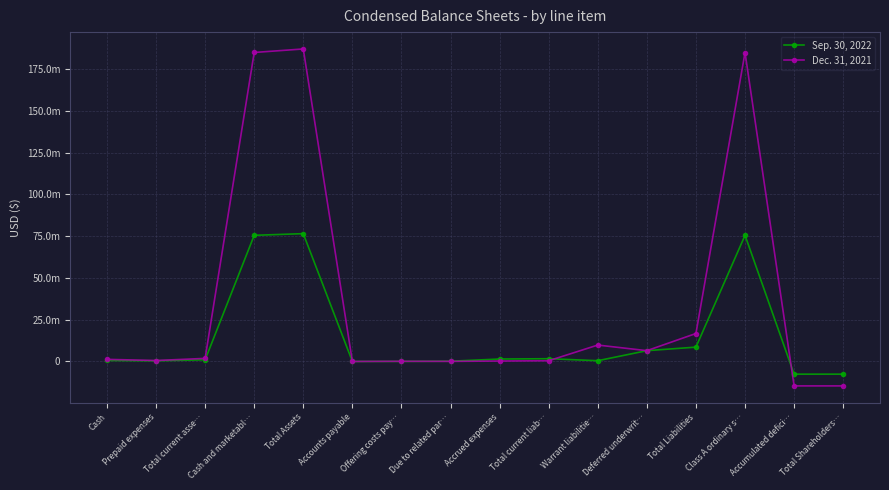

What are all the series names shown in the legend?

Sep. 30, 2022, Dec. 31, 2021